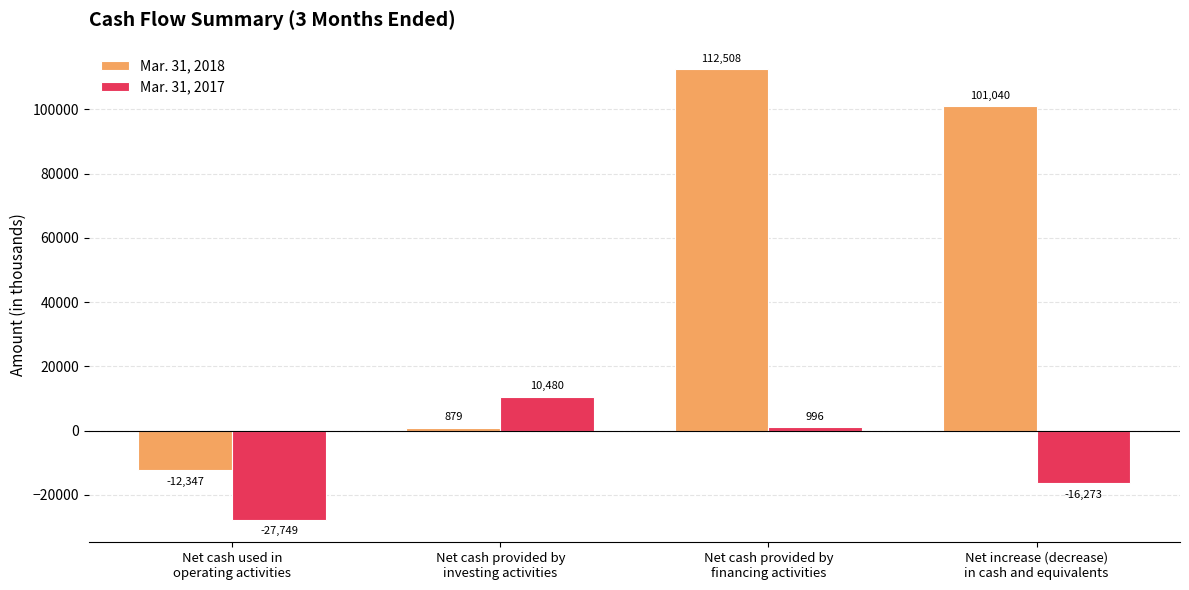

At which label does Mar. 31, 2018 reach its peak?

Net cash provided by
financing activities